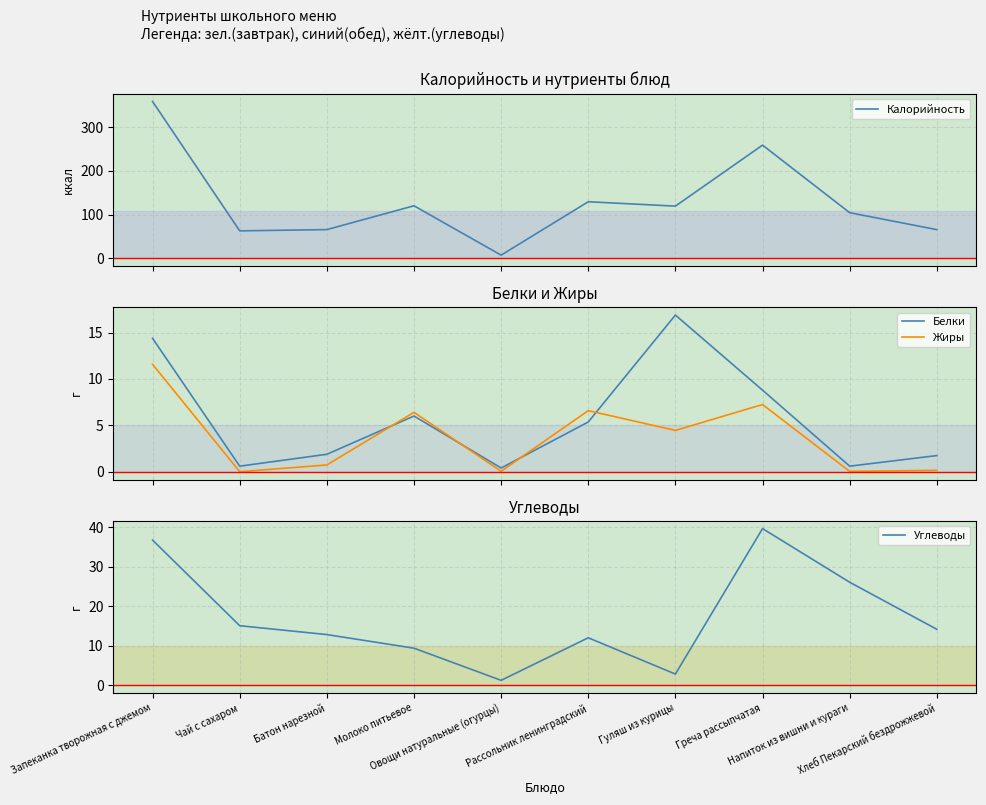

What is the difference between the Калорийность values at Овощи натуральные (огурцы) and Молоко питьевое?

113.0